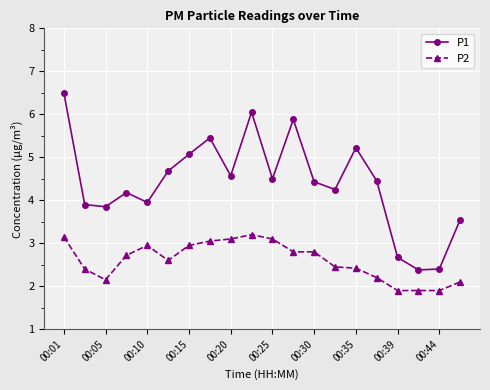

How many interior local peaks does the P1 series have?

5